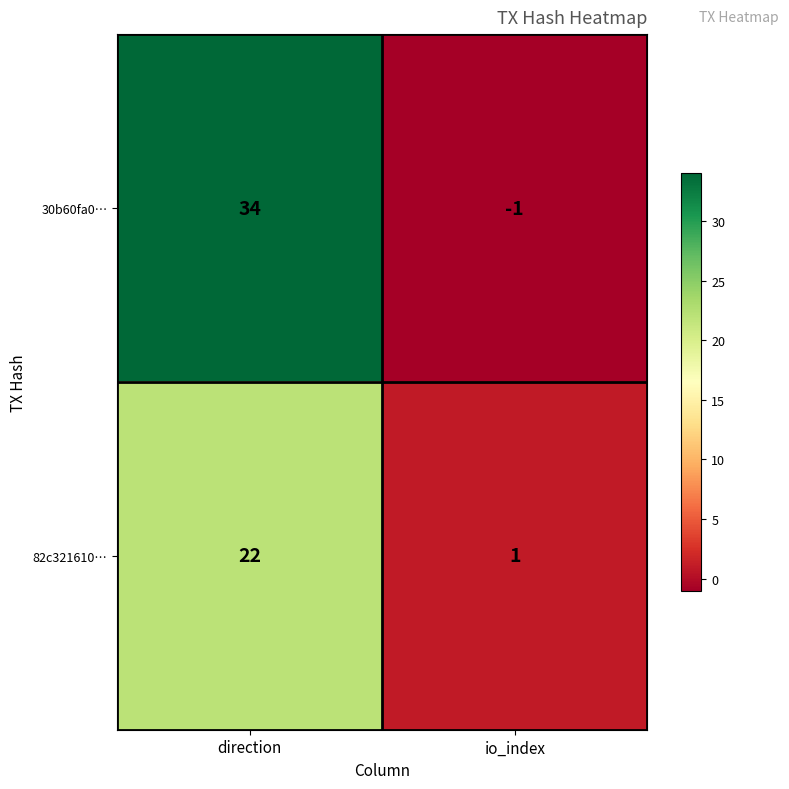

Count the number of categories in the chart.

2